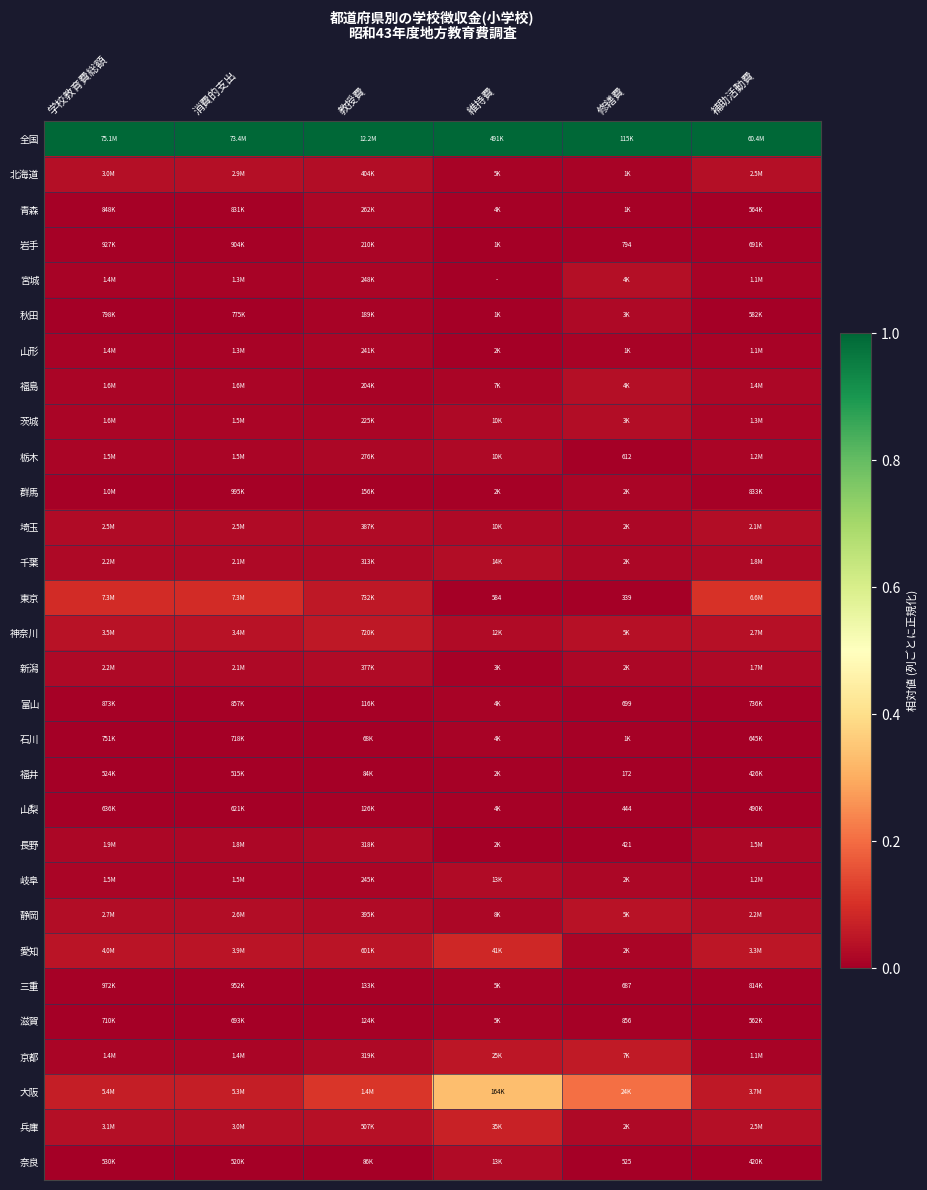

At 修繕費, list the series in order from smallest to largest.

福井, 東京, 長野, 山梨, 奈良, 栃木, 三重, 富山, 岩手, 滋賀, 青森, 石川, 山形, 北海道, 群馬, 愛知, 岐阜, 埼玉, 新潟, 千葉, 兵庫, 秋田, 茨城, 福島, 宮城, 神奈川, 静岡, 京都, 大阪, 全国